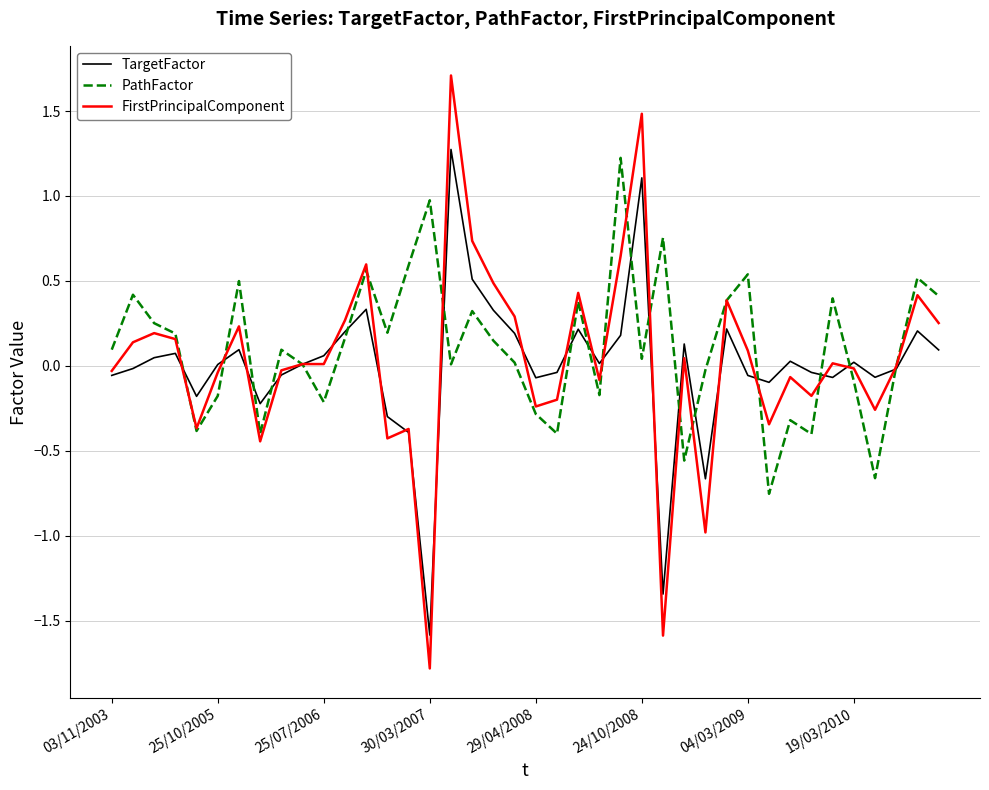

Which series has the widest spread of values?

FirstPrincipalComponent